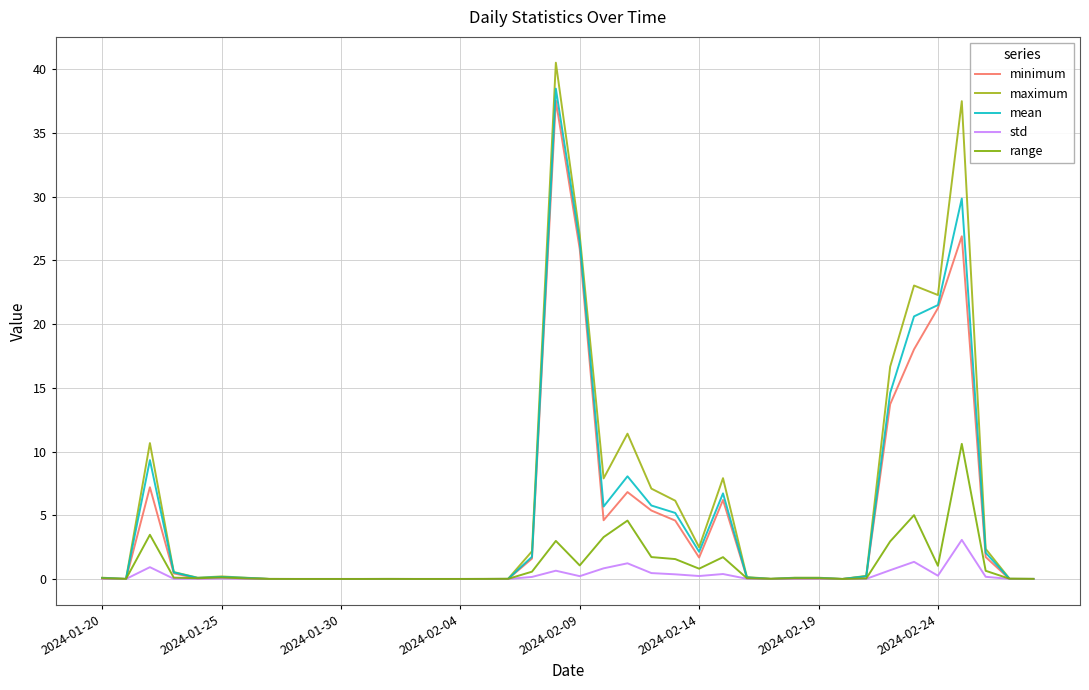

Does the chart display data point markers on the line(s)?

No